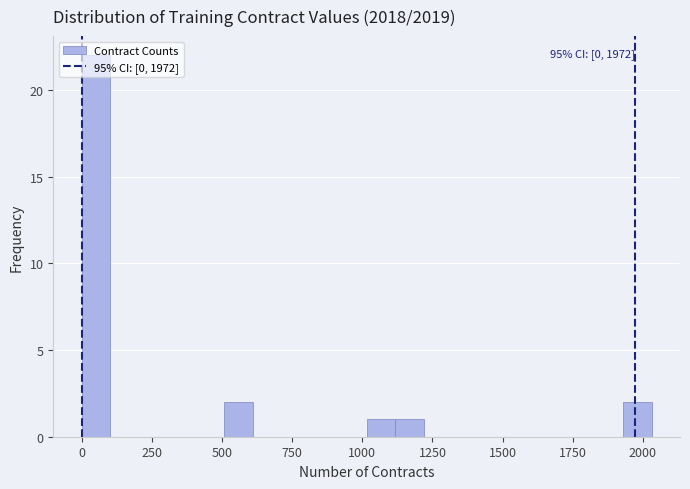

Around what value on the x-axis is the tallest bar? Give the approximate position of its centre, as read against the axis.

50